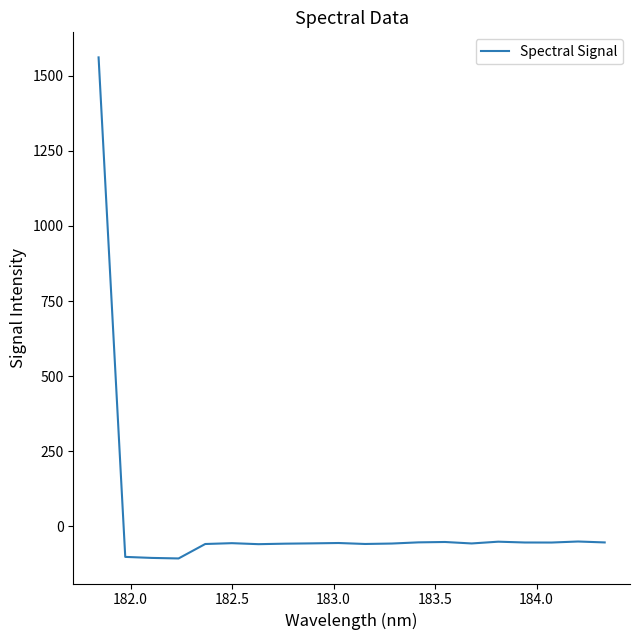

How many distinct data groups are displayed?

1